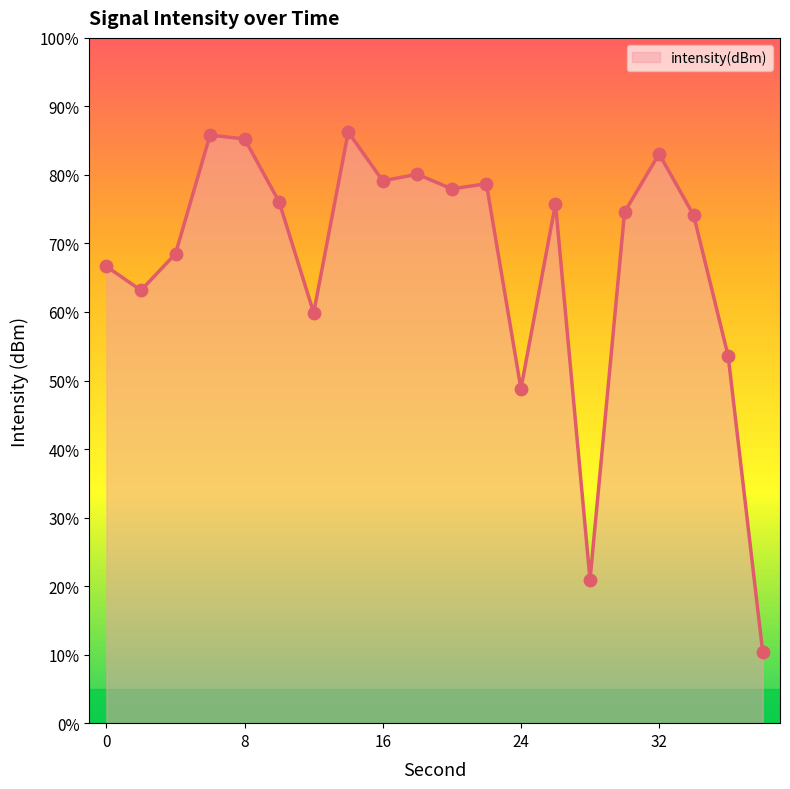

What is the difference between the maximum and minimum values?

75.9